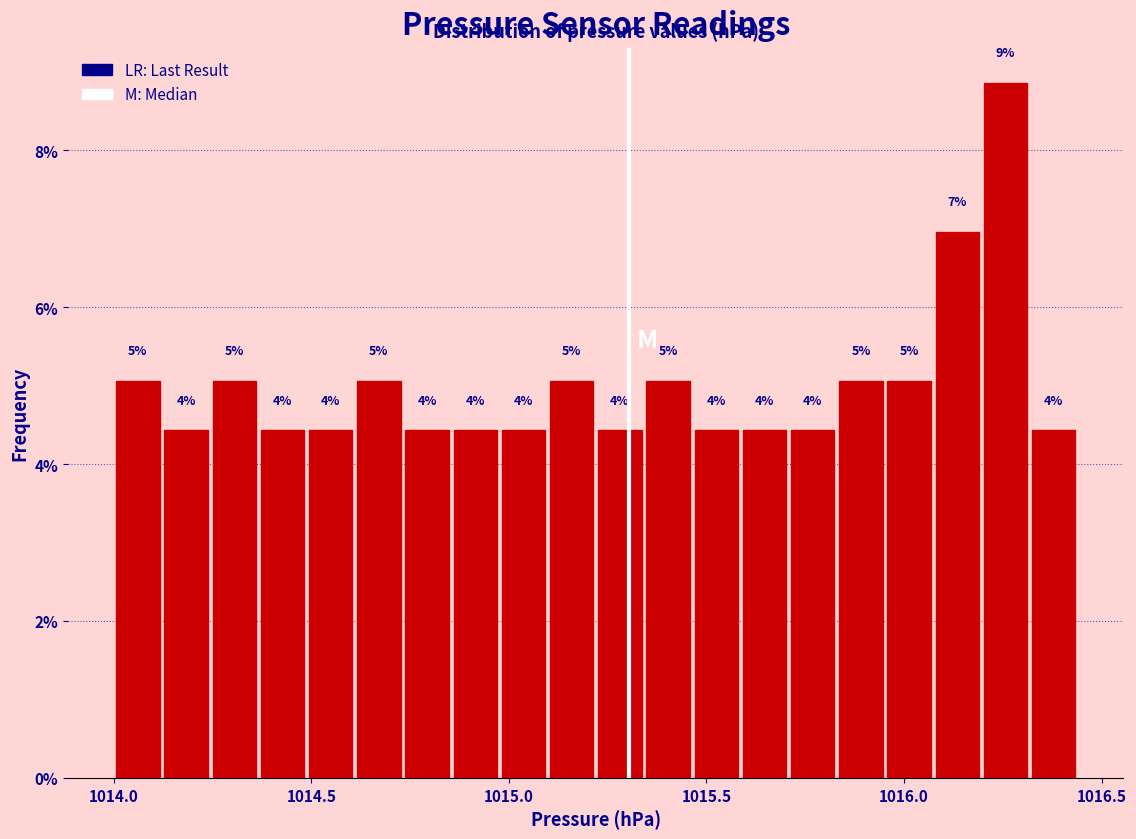

Read against the x-axis, roughly where is the centre of the tallest bar?

1016.25